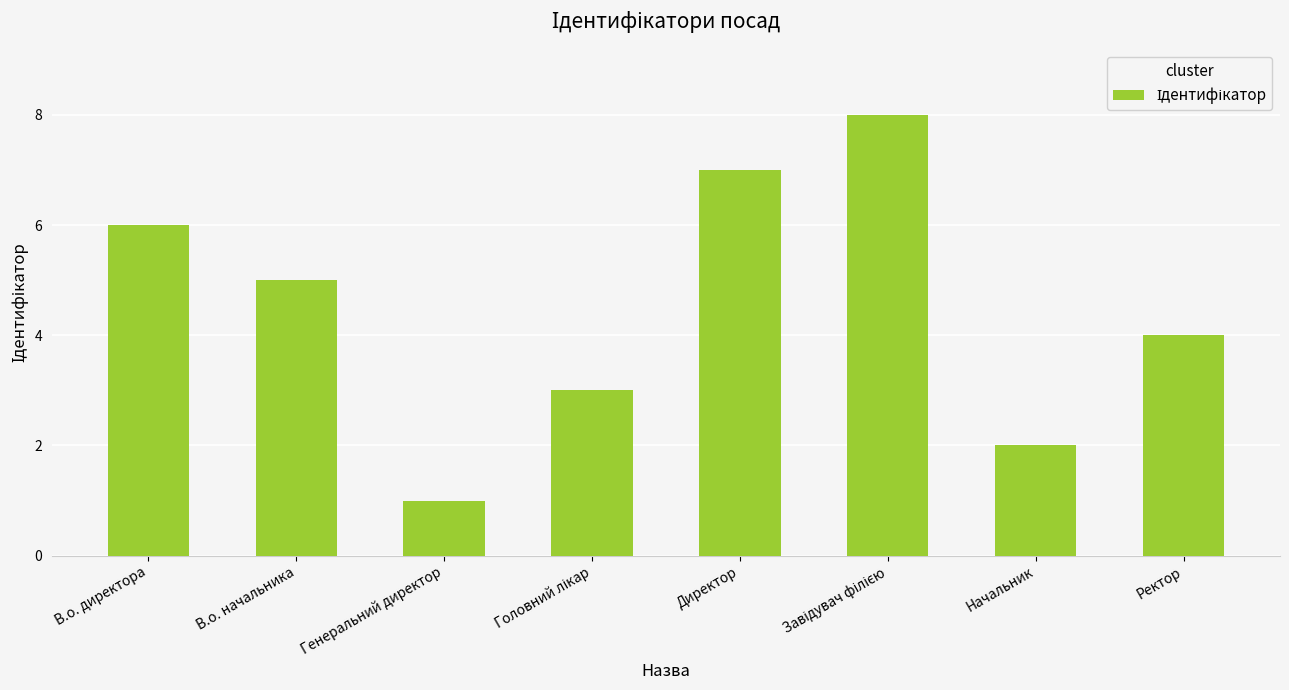

How many values are between 3 and 7?

5